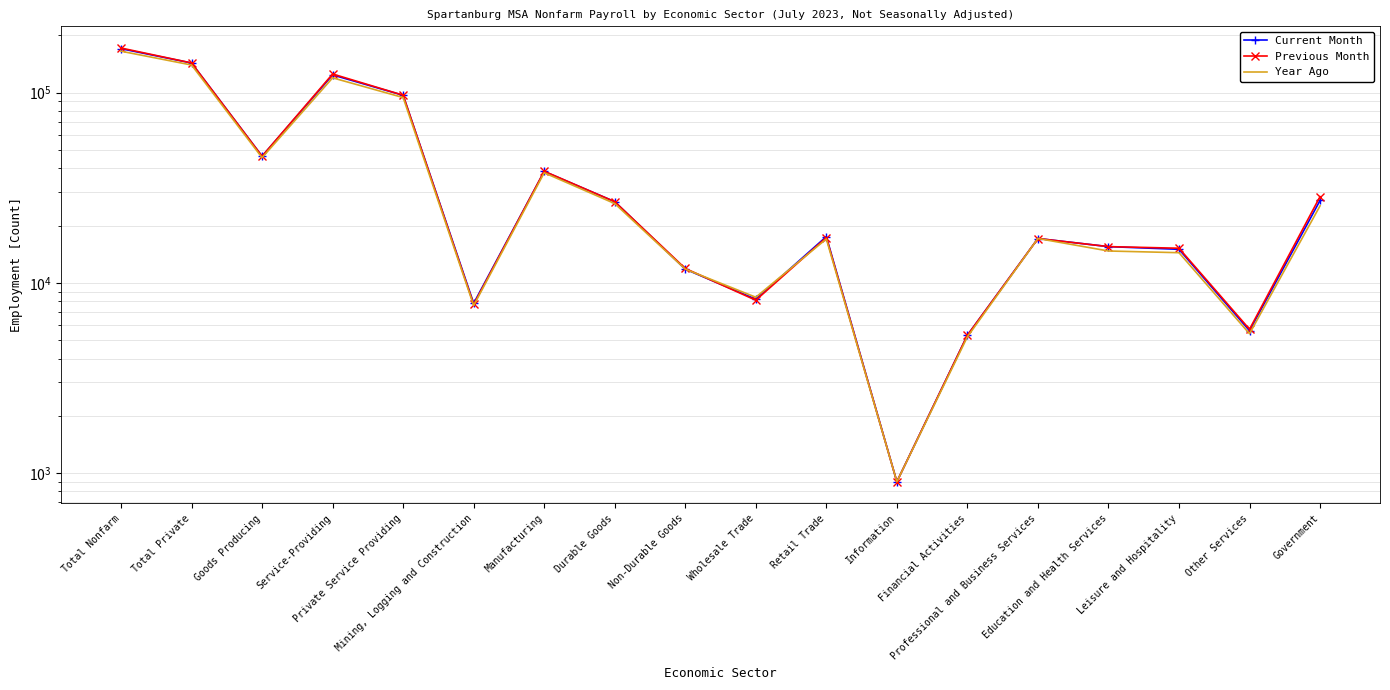

What is the spread (max minus min) of values at Non-Durable Goods?

100